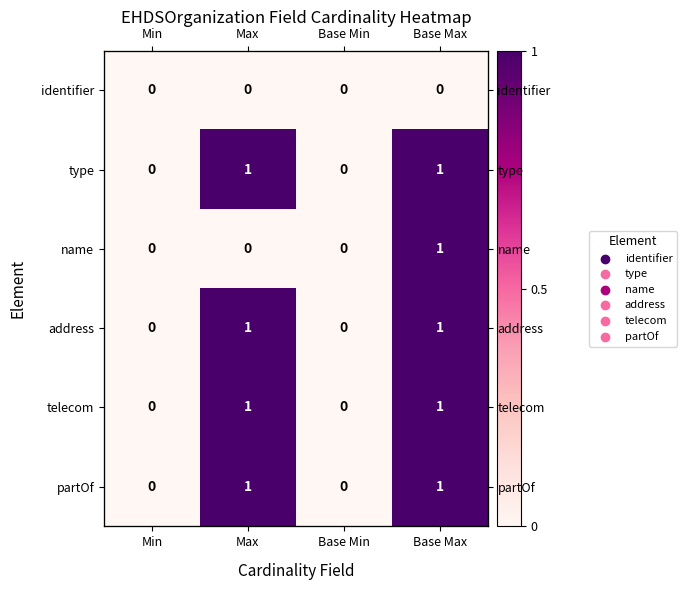

How many categories are shown in the chart?

4